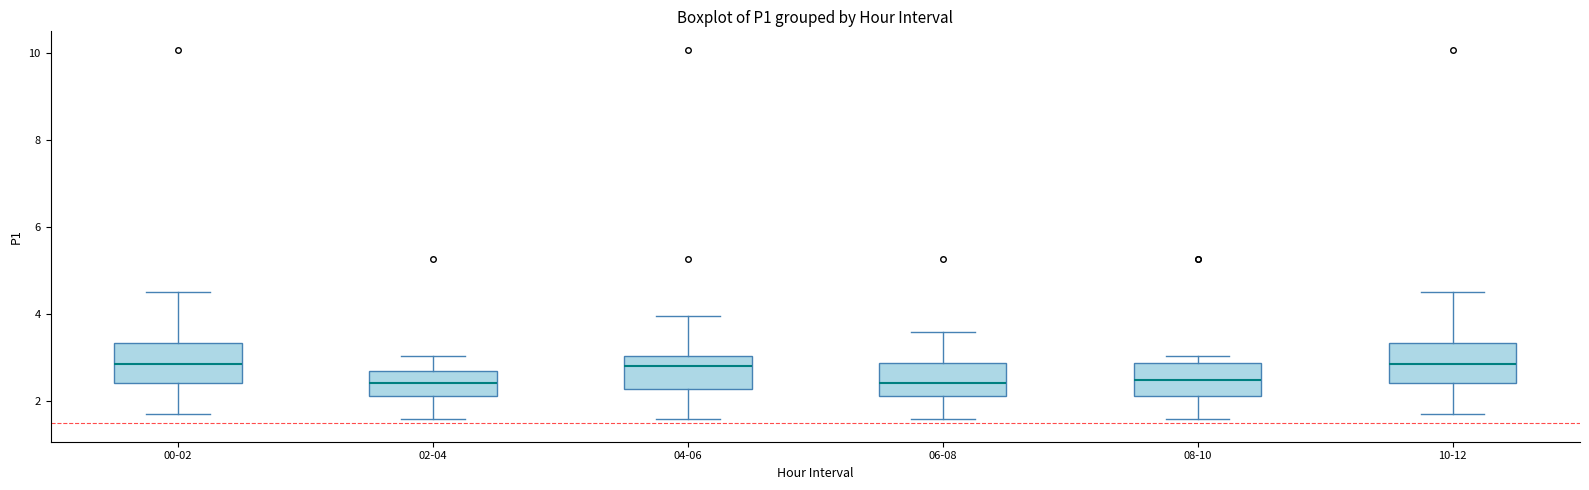

Reading left to right, transcribe this box plot: for each box, give where its median line is, the range the box spans, and where its two whiskers end, as read against the y-axis. The values are not printed on the chart, so give them approximately, as read against the axis.

00-02: median 2.8, box 2.4 to 3.4, whiskers 1.8 to 4.6
02-04: median 2.4, box 2.2 to 2.8, whiskers 1.6 to 3.0
04-06: median 2.8, box 2.2 to 3.0, whiskers 1.6 to 4.0
06-08: median 2.4, box 2.2 to 2.8, whiskers 1.6 to 3.6
08-10: median 2.6, box 2.2 to 2.8, whiskers 1.6 to 3.0
10-12: median 2.8, box 2.4 to 3.4, whiskers 1.8 to 4.6